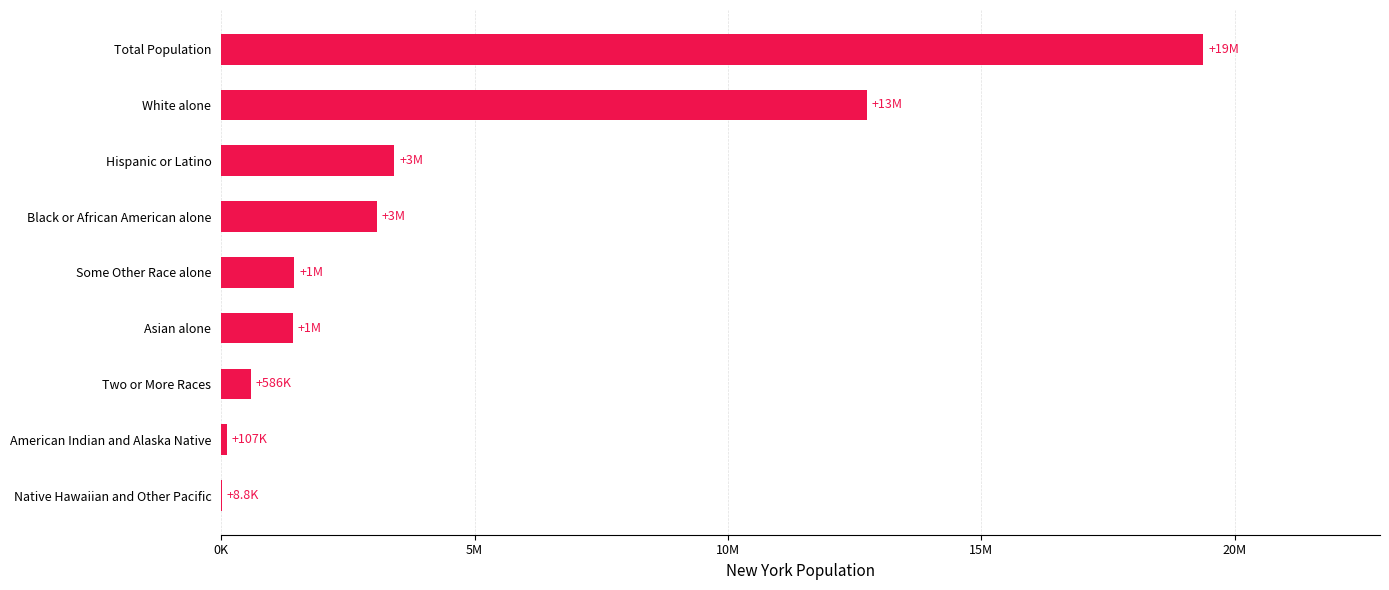

Are the bars horizontal?

Yes